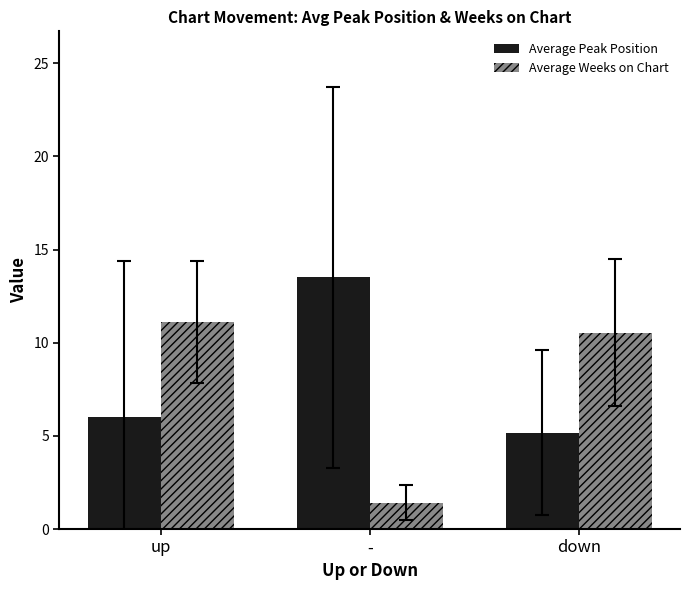

What is the label of the 3rd bar from the right?

up